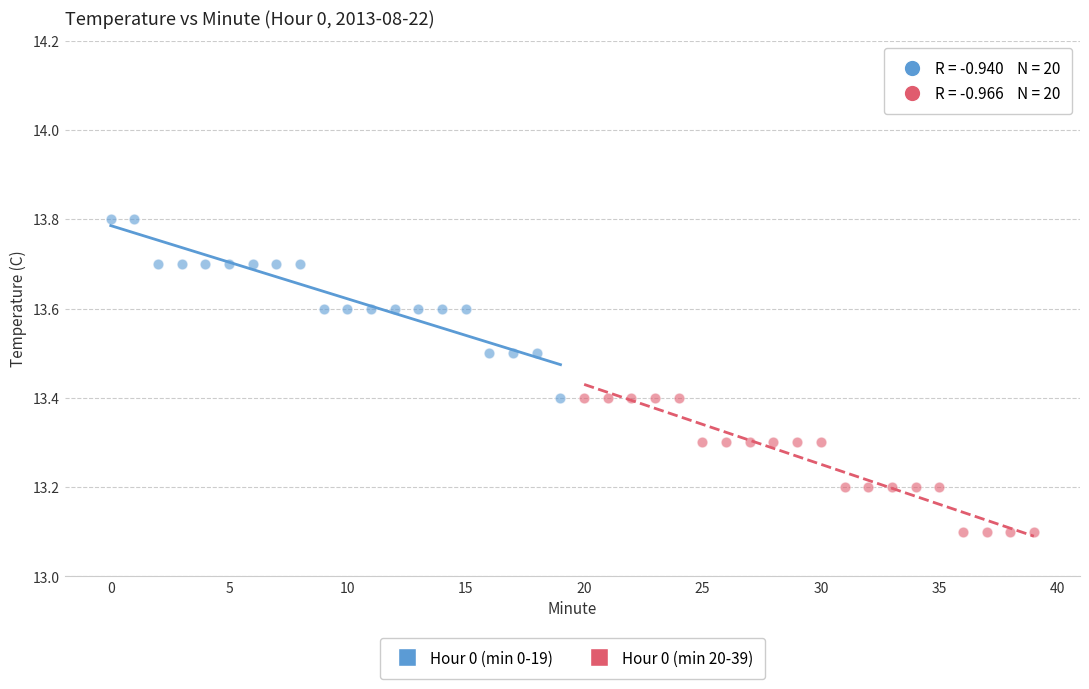

Which series has the largest Y range (max minus min)?

Hour 0 (min 0-19)